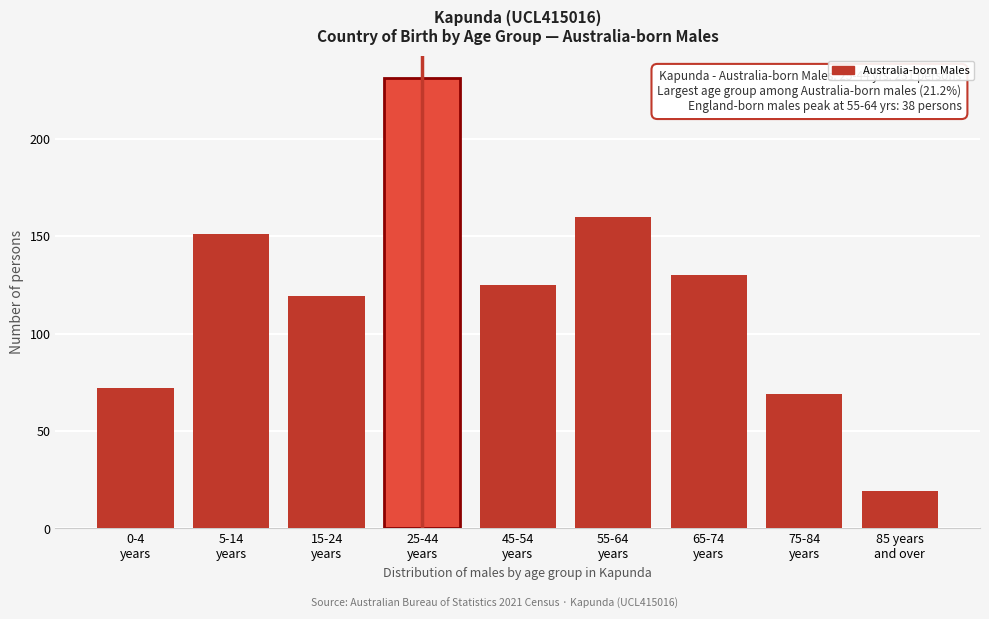

Reading right to left, what are all the values shown in this chart?

19	69	130	160	125	231	119	151	72